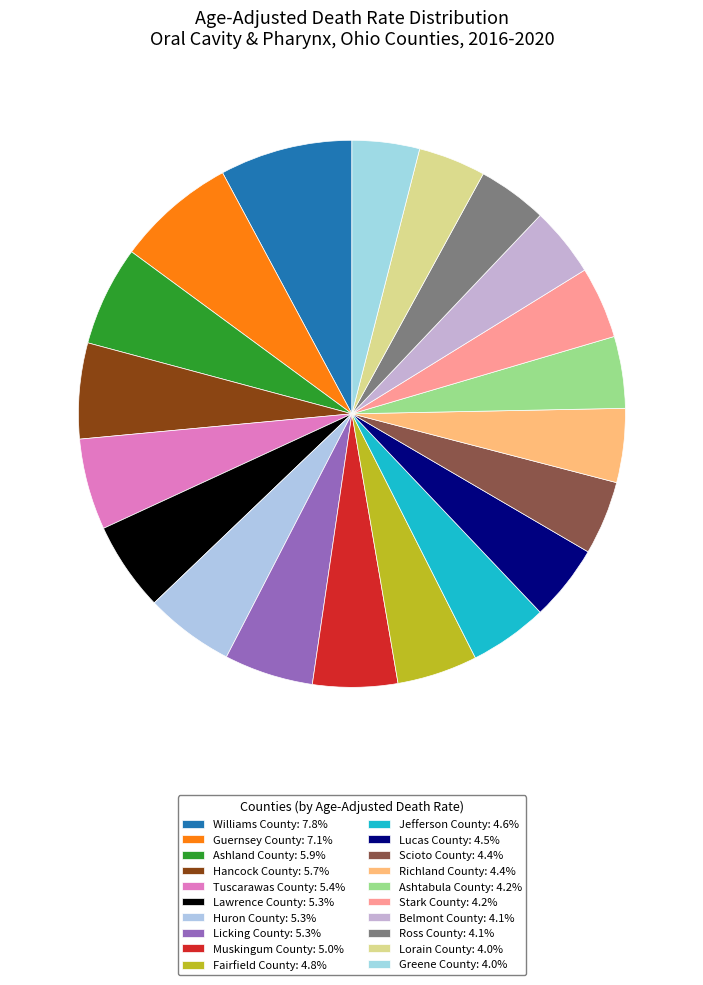

What percentage is NOT represented by Belmont County?

95.9%